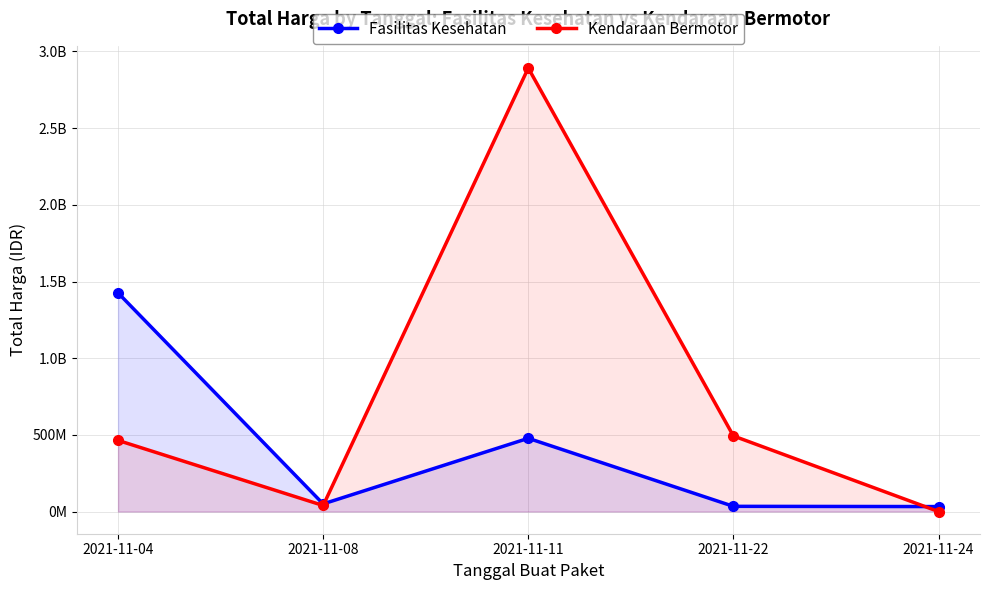

What is the sum of all Fasilitas Kesehatan values?

2019639140